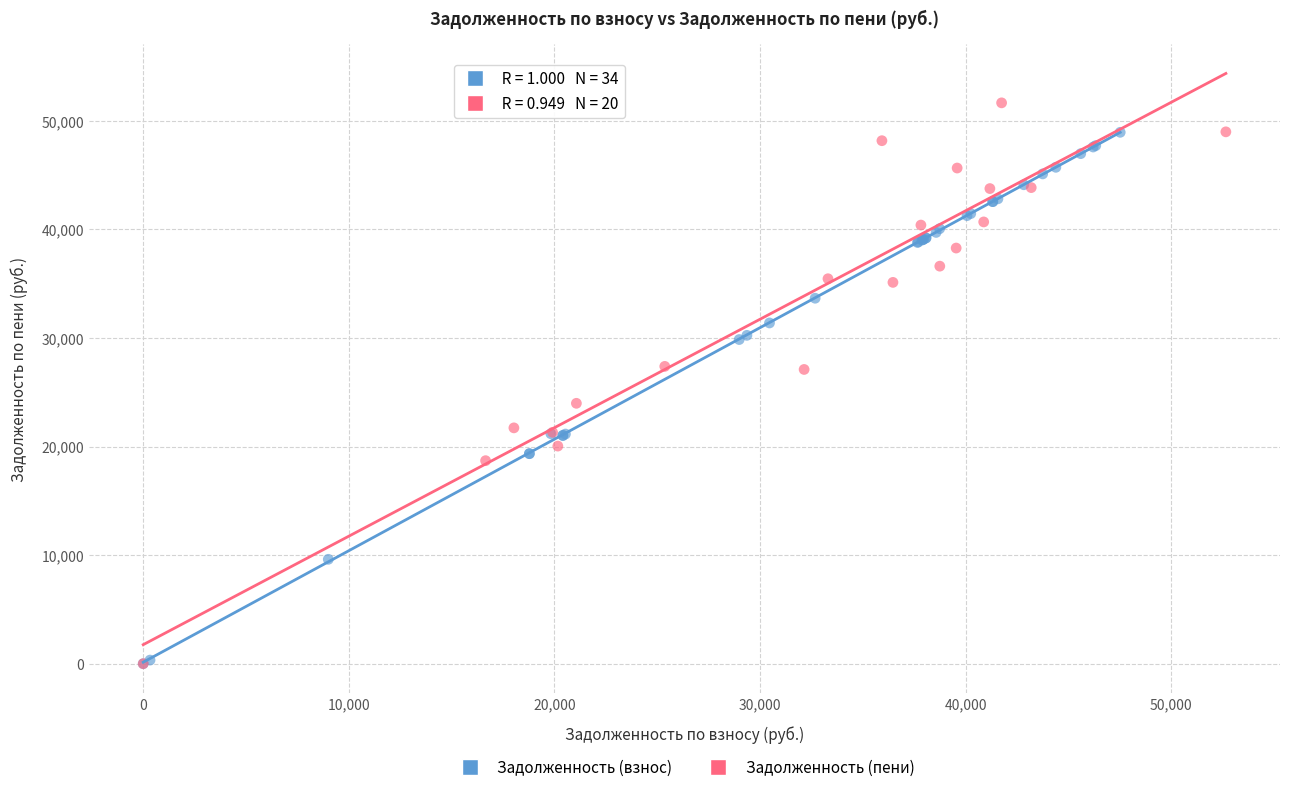

What are all the series names shown in the legend?

Задолженность (взнос), Задолженность (пени)